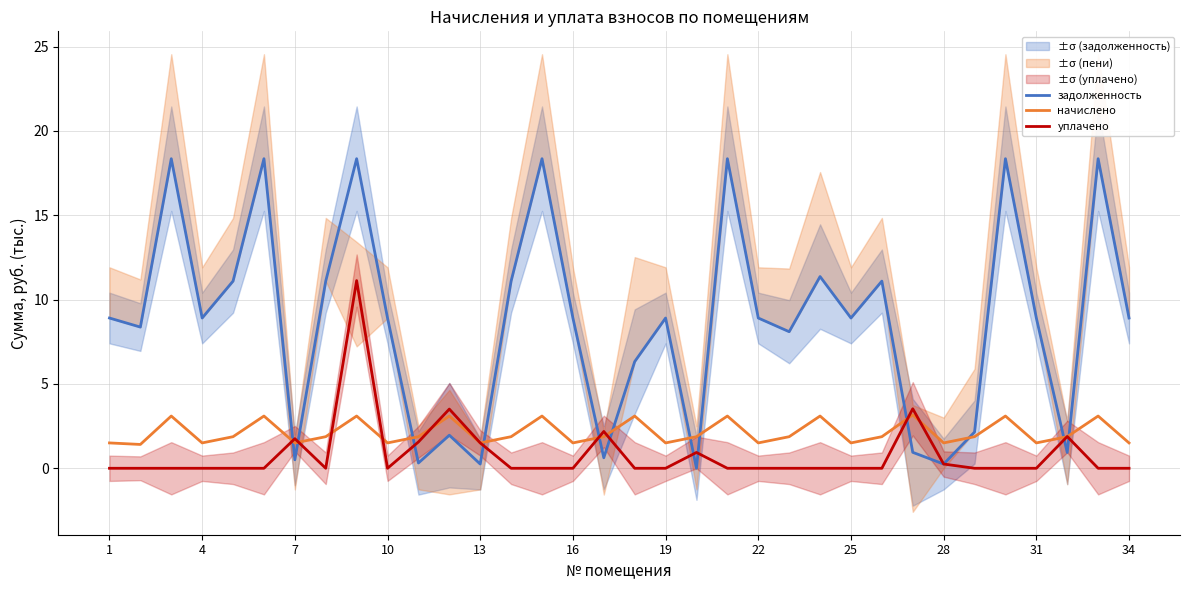

True or false: уплачено has more than 0 interior local peaks.

True